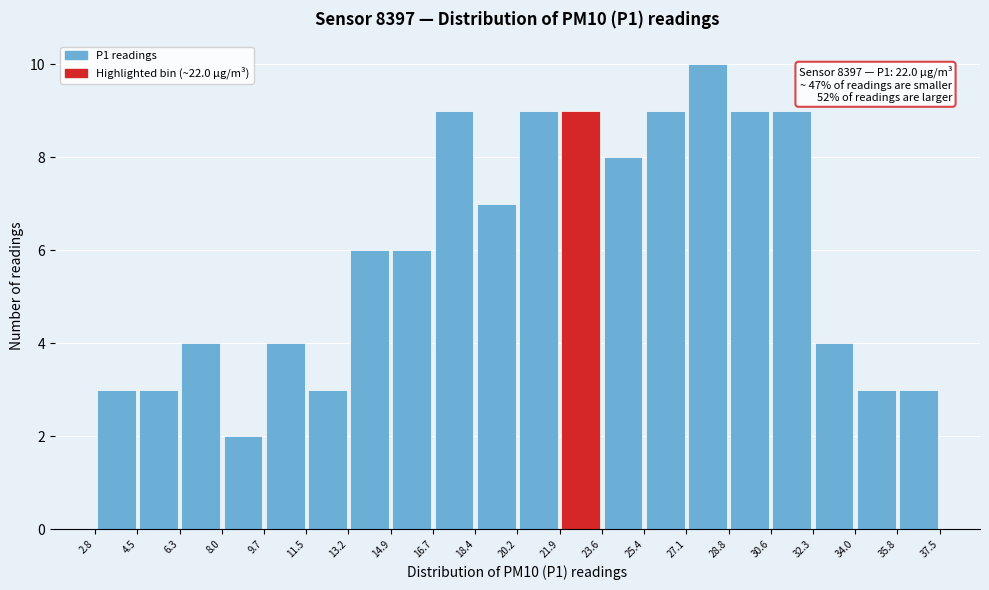

Over which range of the x-axis is the bar tallest?

27.1 to 28.8